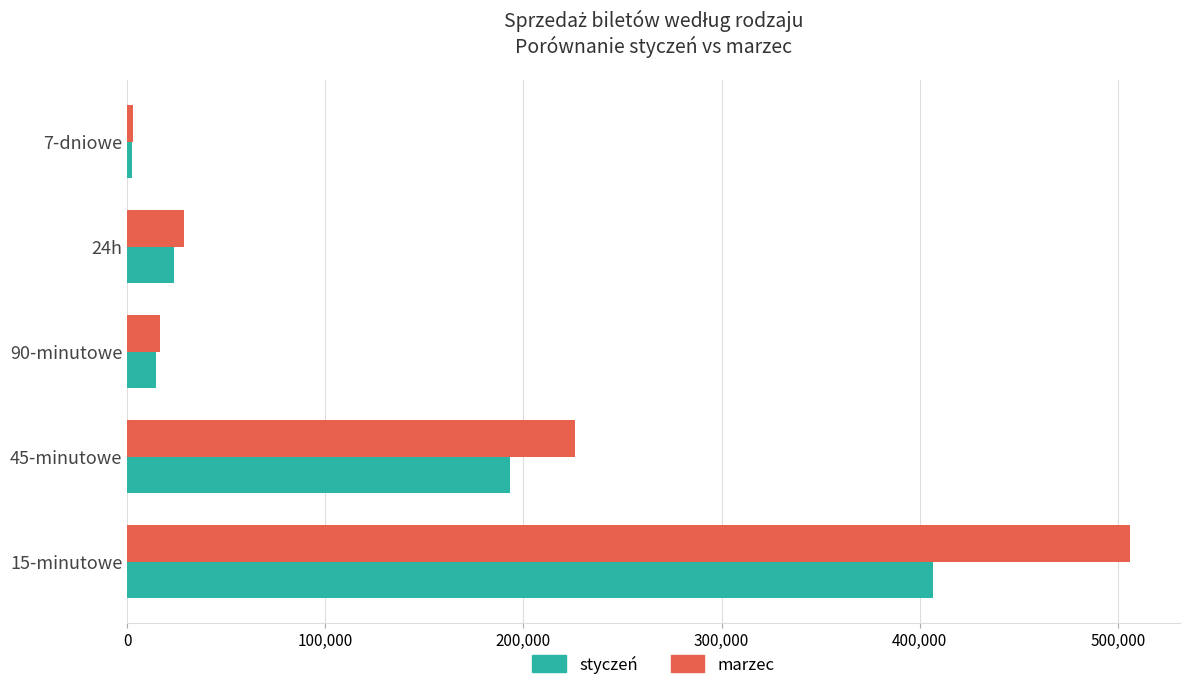

What is the difference between the second highest and second lowest values in the styczeń series?

178792